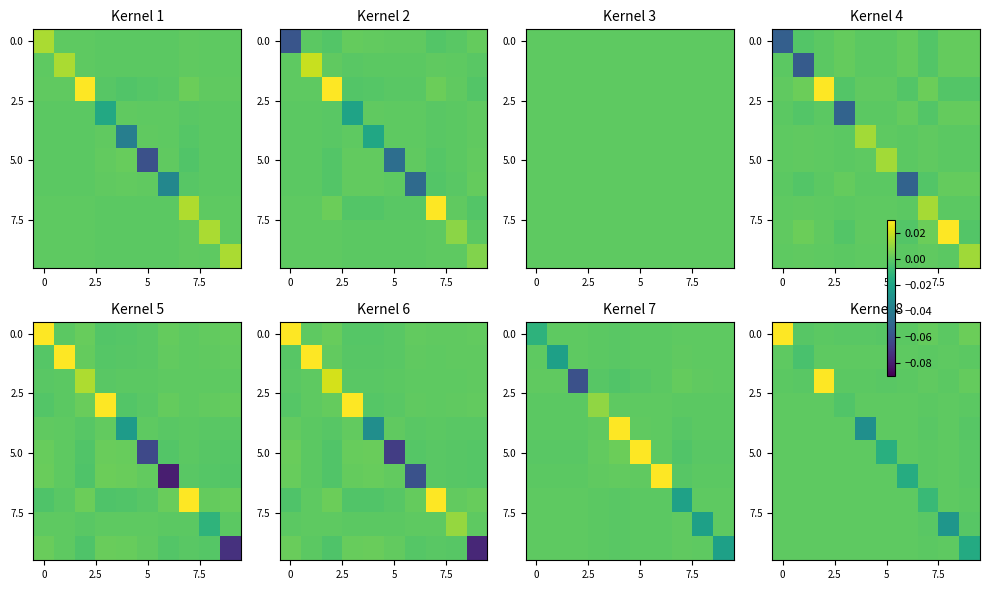

How many data points does each series have?

10